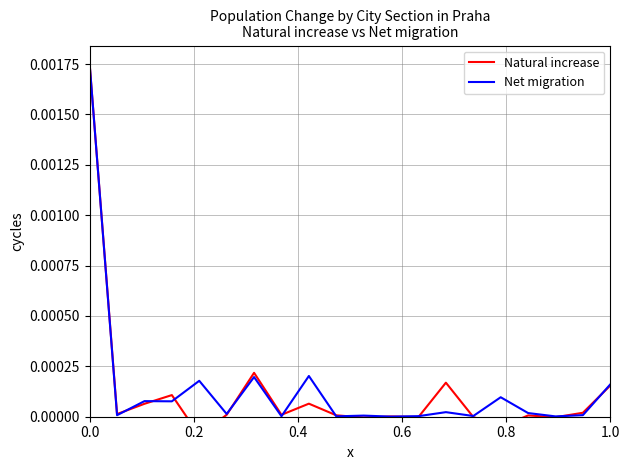

How many intersections are there between Natural increase and Net migration?

13